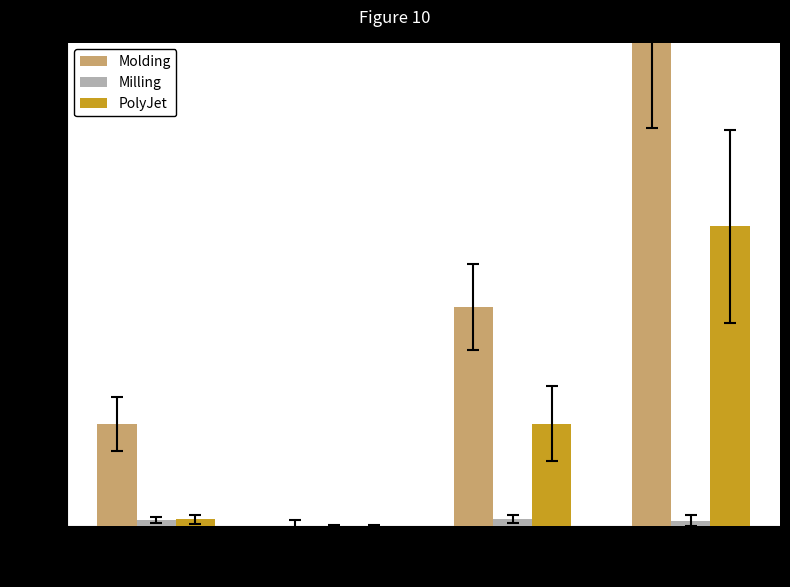

What is the sum of the Milling values at Fossa and Axial?

4.8